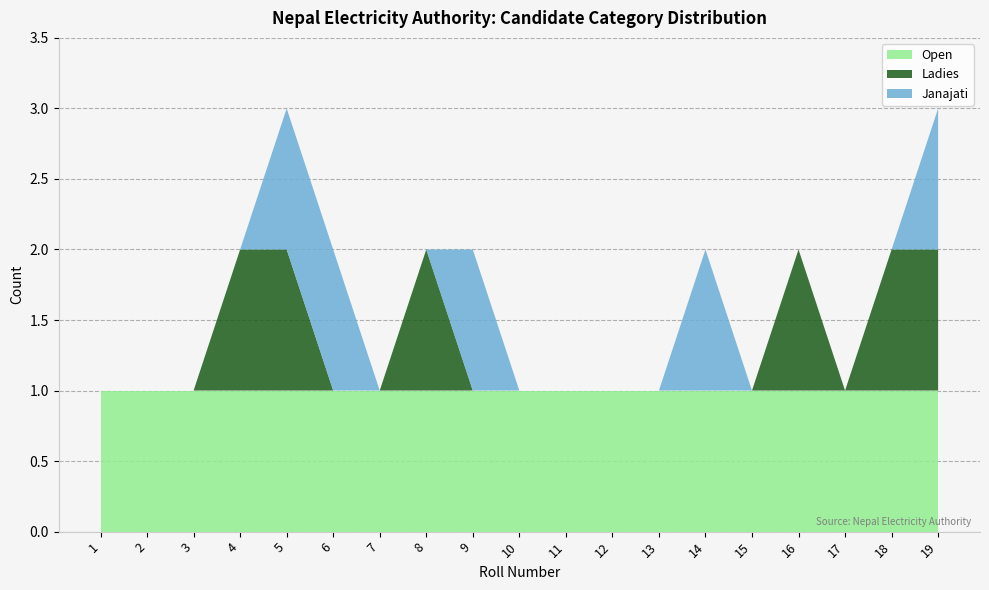

Reading left to right, list all the values displayed in this chart.

Open: 1=1	2=1	3=1	4=1	5=1	6=1	7=1	8=1	9=1	10=1	11=1	12=1	13=1	14=1	15=1	16=1	17=1	18=1	19=1
Ladies: 1=0	2=0	3=0	4=1	5=1	6=0	7=0	8=1	9=0	10=0	11=0	12=0	13=0	14=0	15=0	16=1	17=0	18=1	19=1
Janajati: 1=0	2=0	3=0	4=0	5=1	6=1	7=0	8=0	9=1	10=0	11=0	12=0	13=0	14=1	15=0	16=0	17=0	18=0	19=1